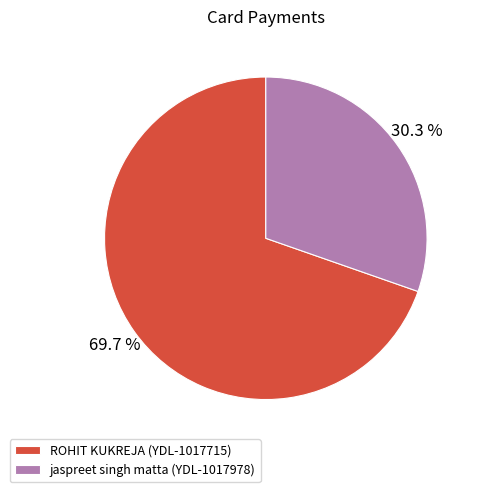

Which slice is the largest?

ROHIT KUKREJA (YDL-1017715)